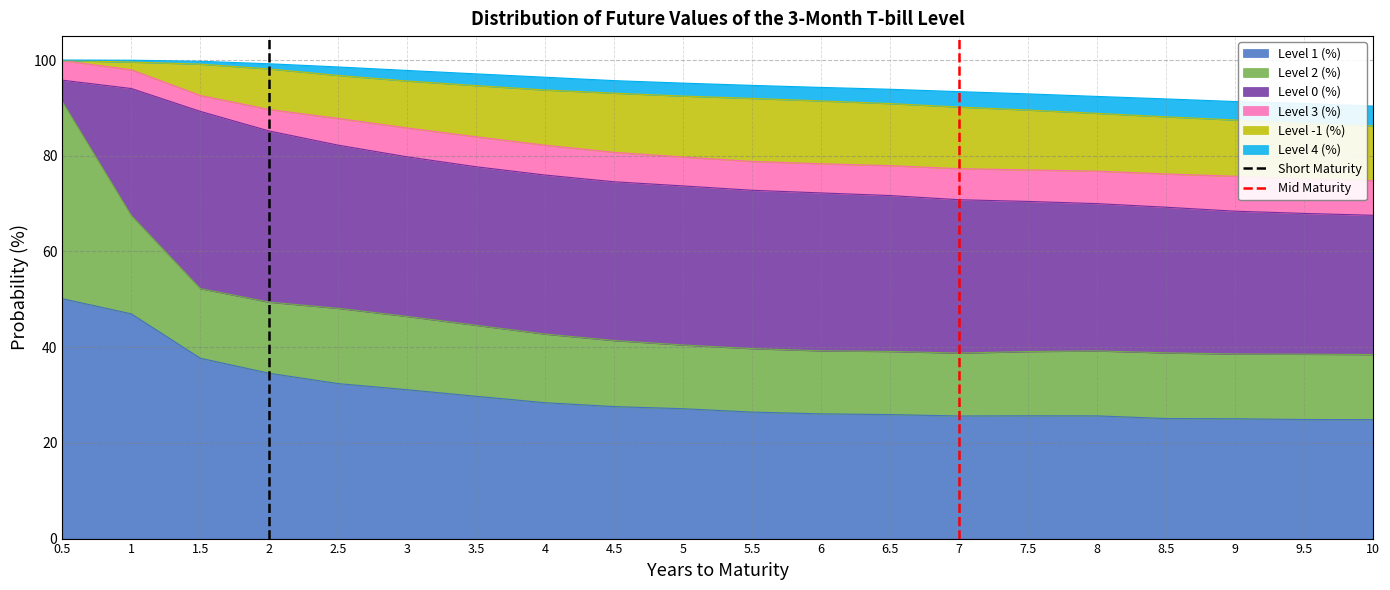

The Level 1 (%) series shows 17.1 at 10. True or false?

False